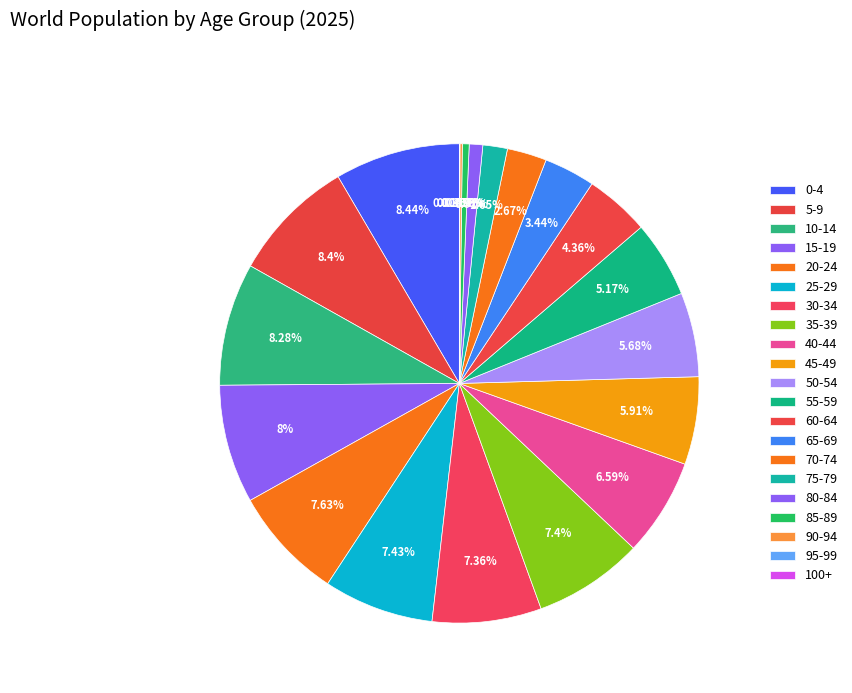

To the nearest percent, what is the difference between the largest and smallest slice percentages?

8%